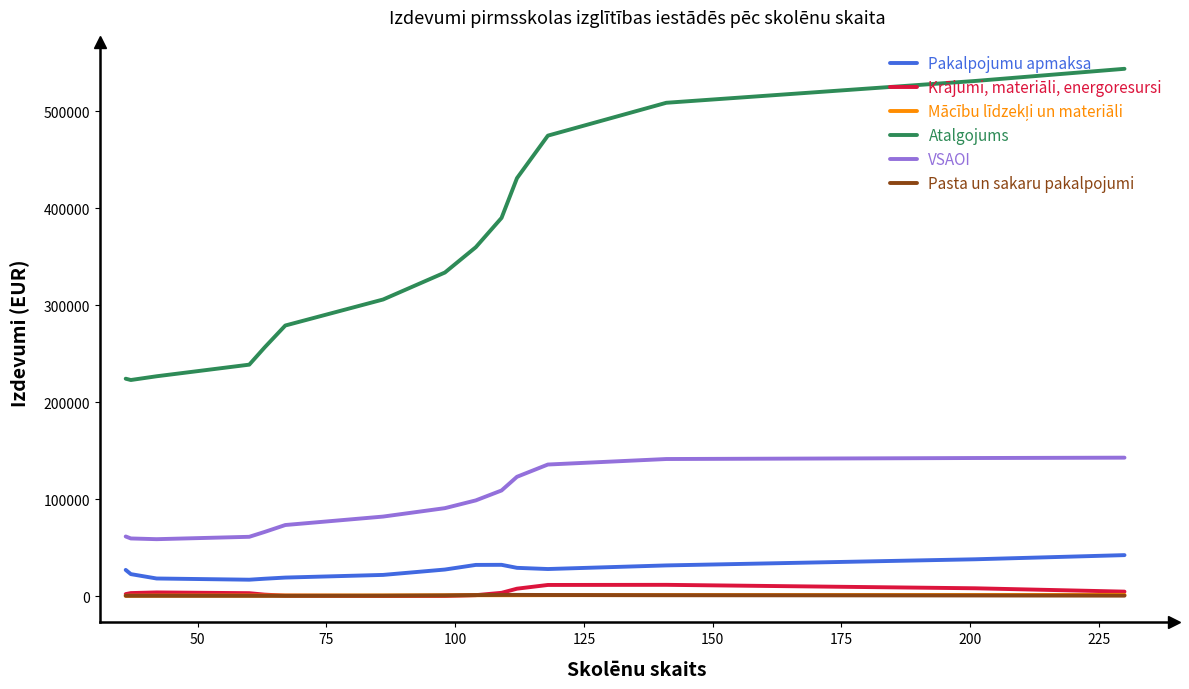

Which series has the largest total across all categories?

Atalgojums